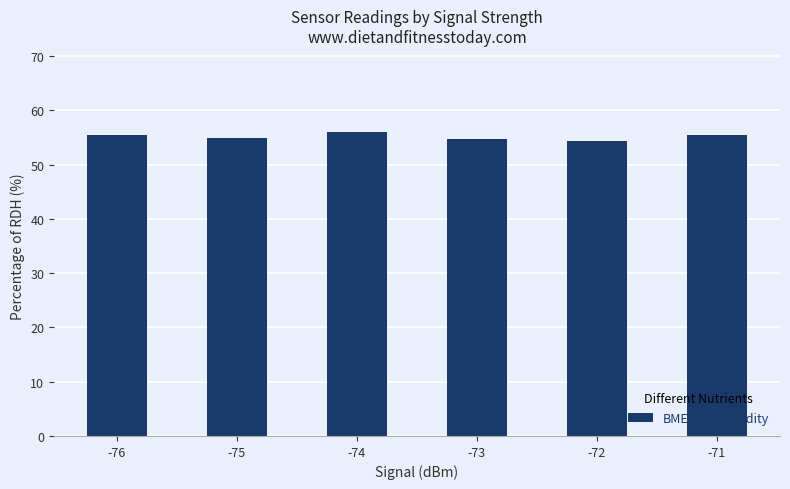

Is it true that the value at -76 is 55.5?

True